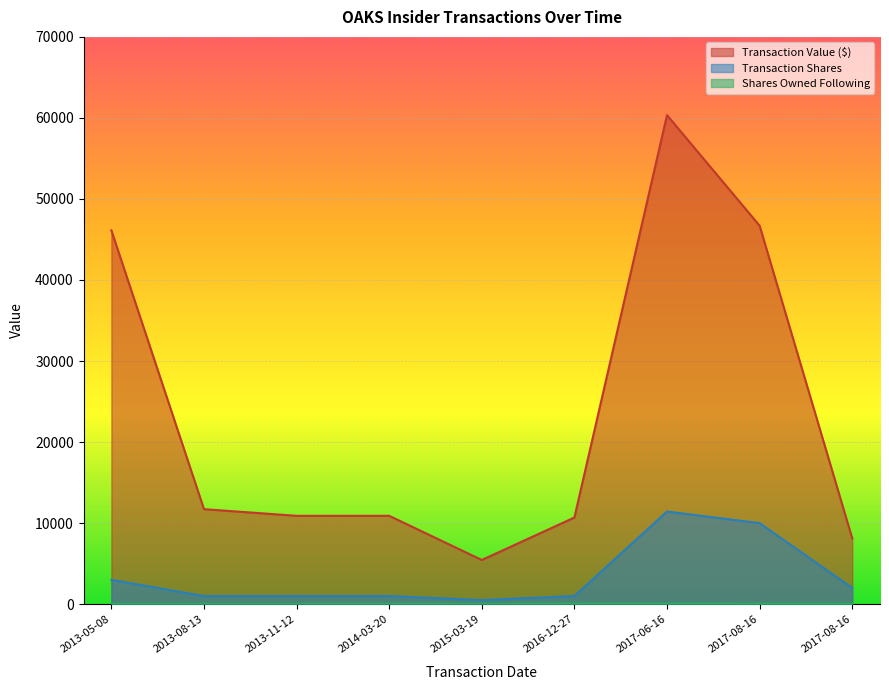

In transactionShares, how many points are lower than both neighbors (excluding endpoints)?

1